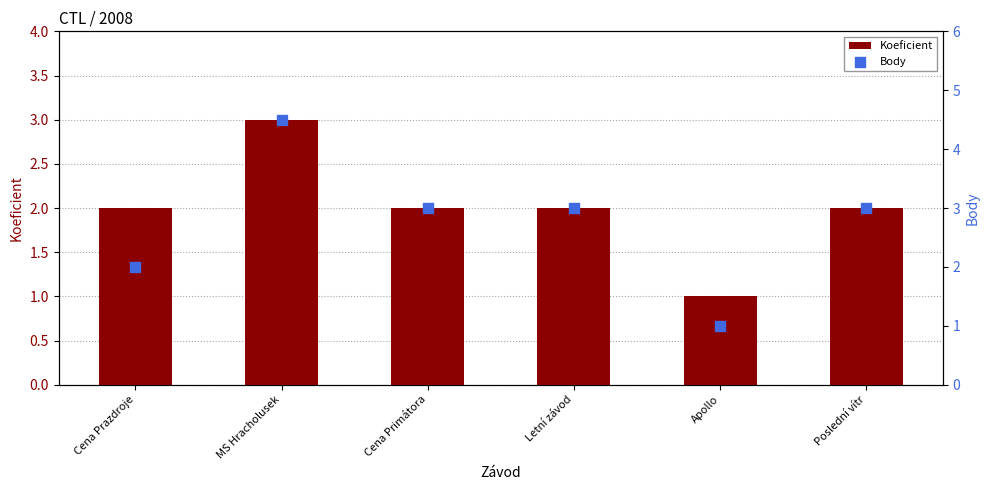

Which series has the largest Y range (max minus min)?

Body